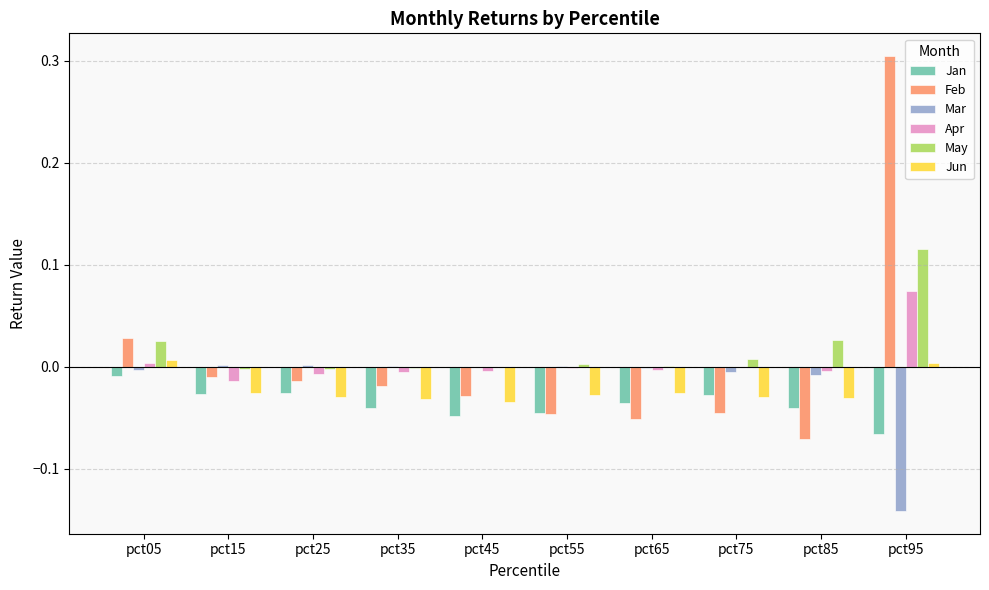

The Jan series shows -0.1 at pct45. True or false?

False